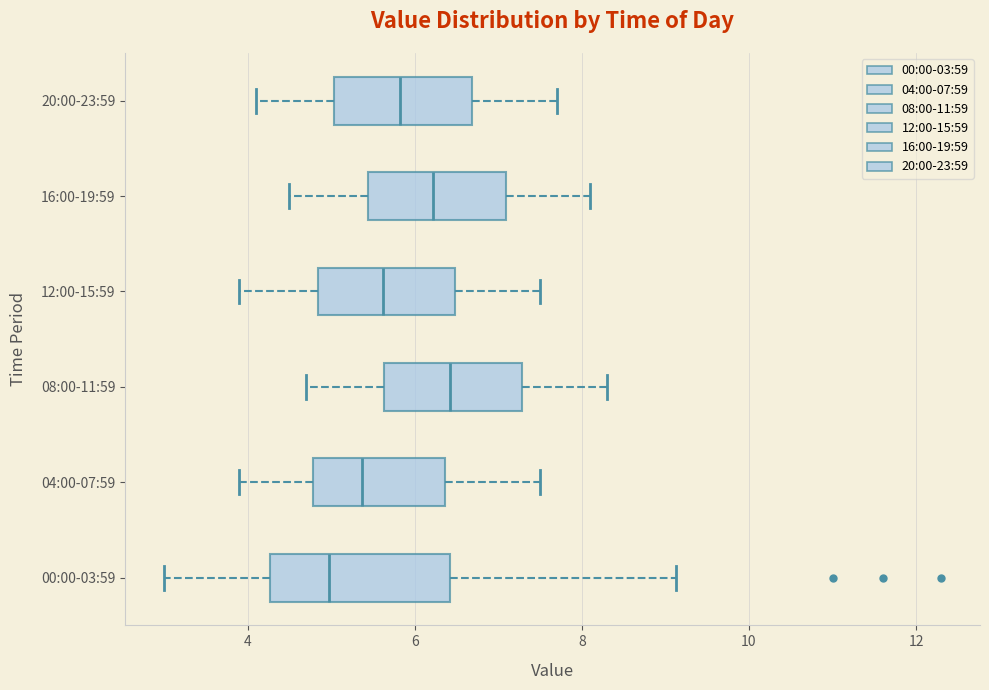

Which box is the widest, from its left edge to its right edge?

00:00-03:59